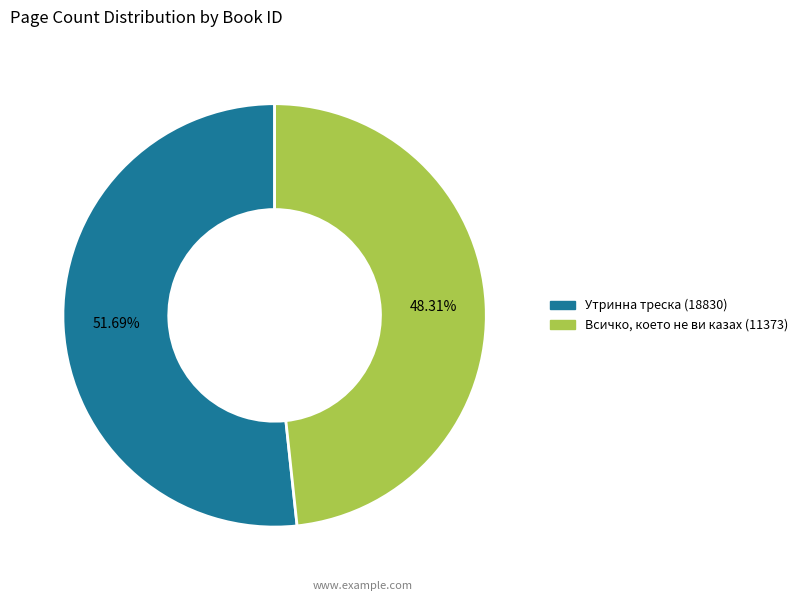

True or false: Утринна треска (18830) accounts for 52% of the total.

True